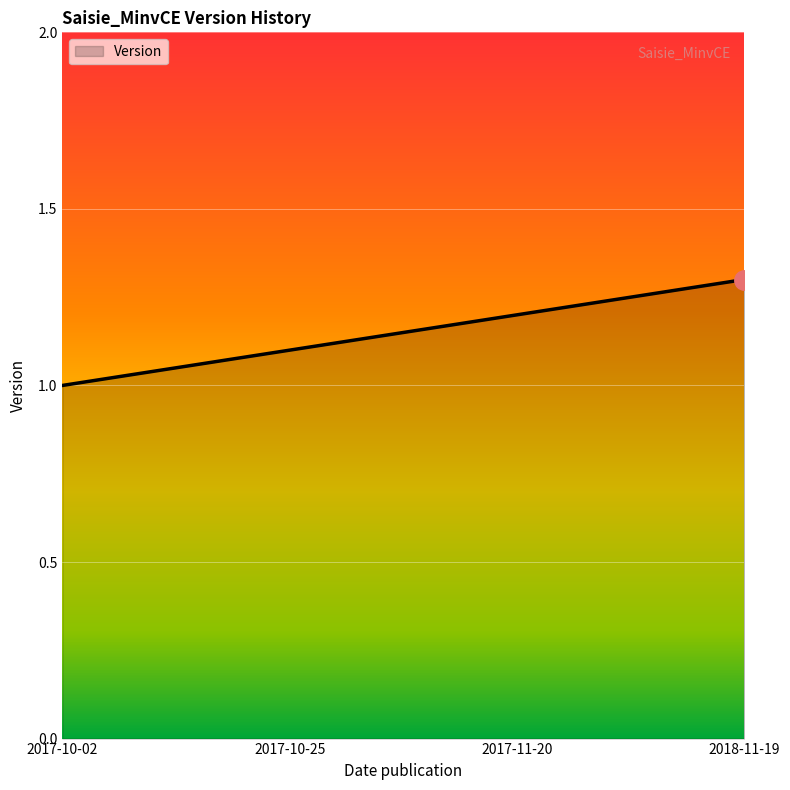

True or false: the data has more than 2 interior local peaks.

False